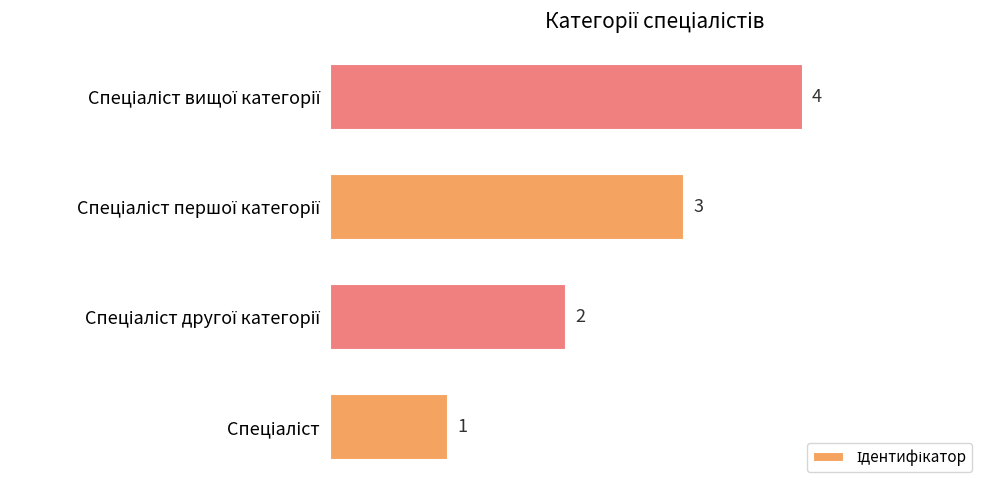

Count the values in the range 2 to 4.

3